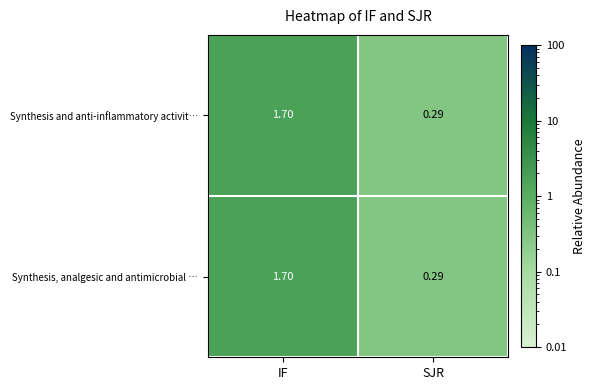

At which label is Synthesis and anti-inflammatory activit… closest to 0?

SJR